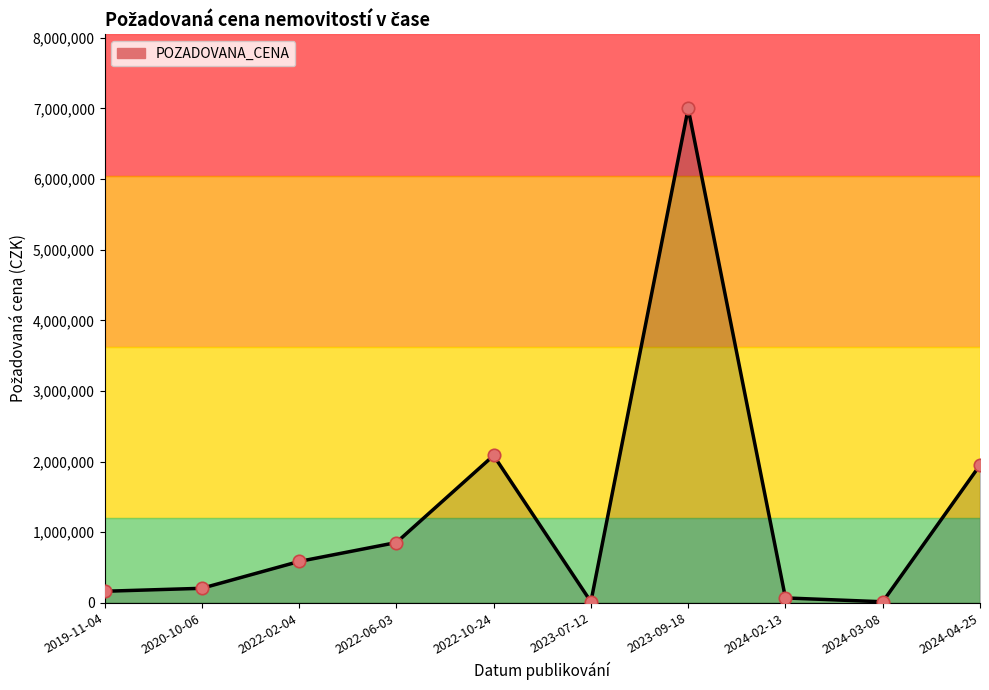

What is the change in value from 2023-07-12 to 2024-03-08?

-510